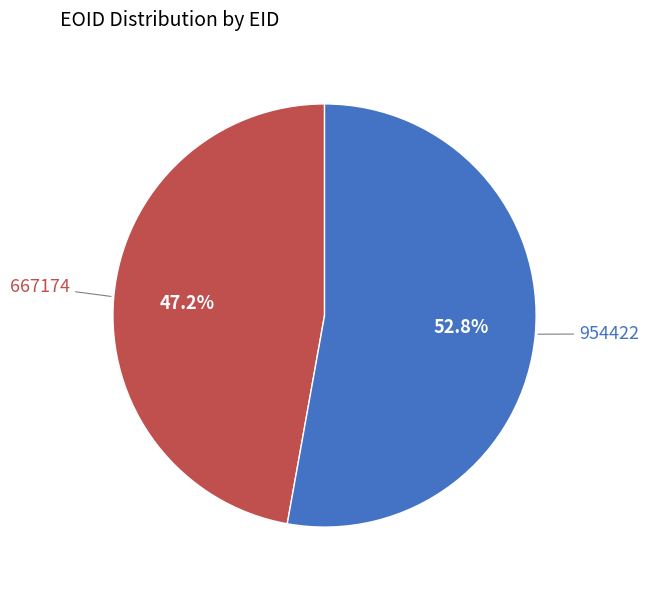

Between 954422 and 667174, which is larger?

954422